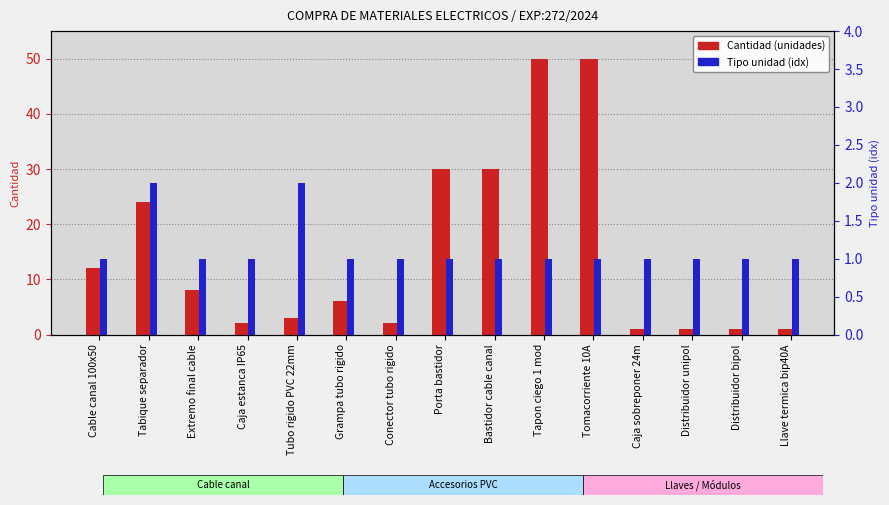

The value of Cantidad (unidades) at Tabique separador is 32. True or false?

False